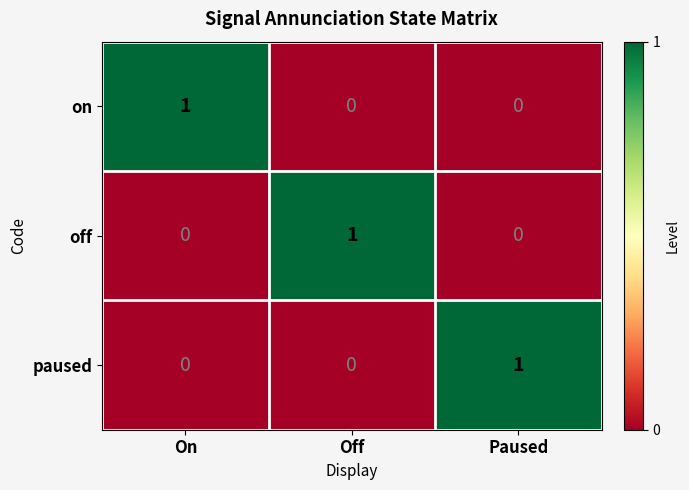

How many data points in paused are above 0?

1